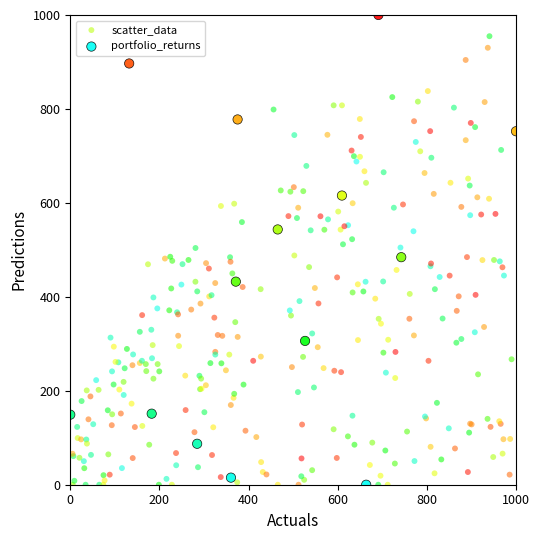

Which series contains the highest Y value?

portfolio_returns